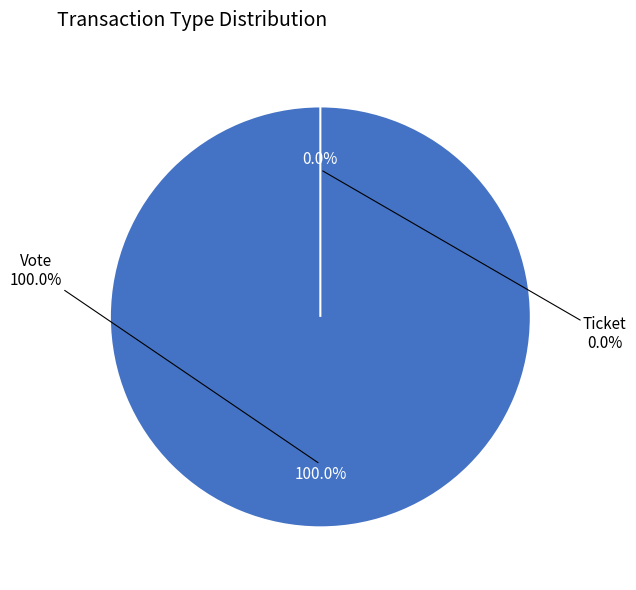

What portion of the pie excludes Ticket?

100.0%